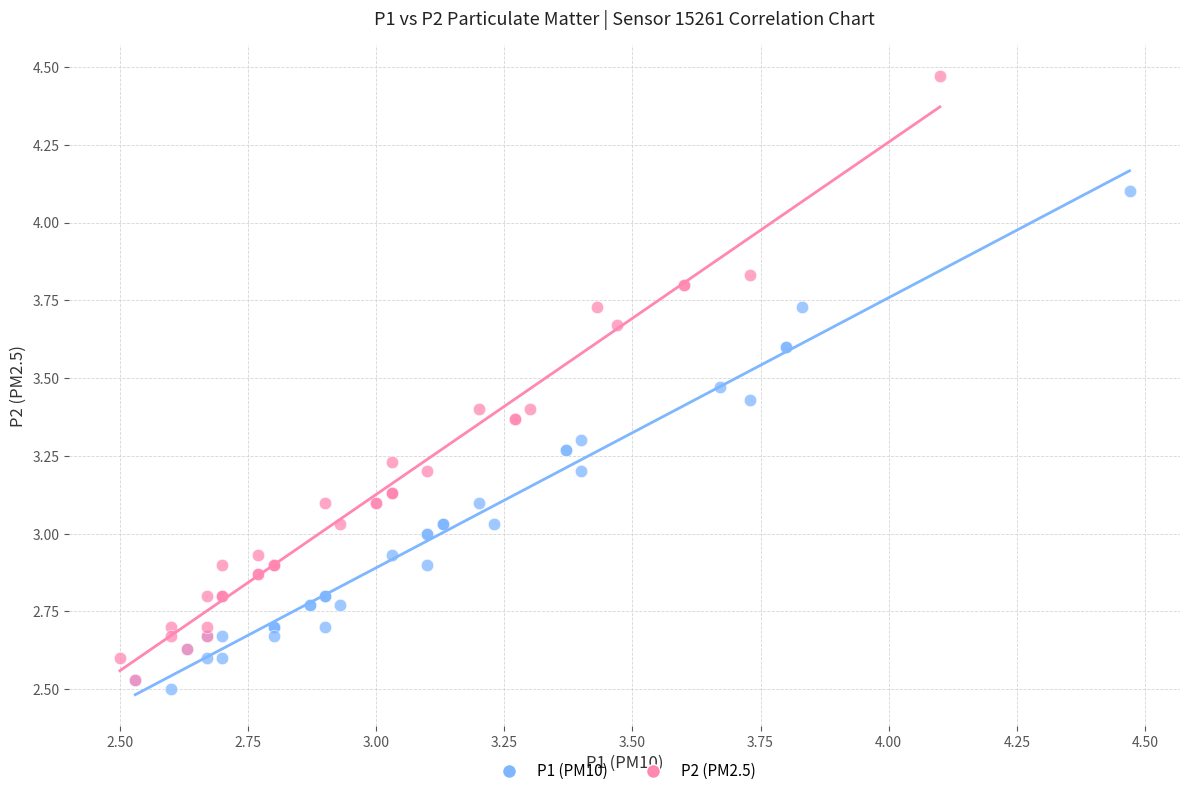

Which series reaches the minimum Y coordinate?

P1 (PM10)